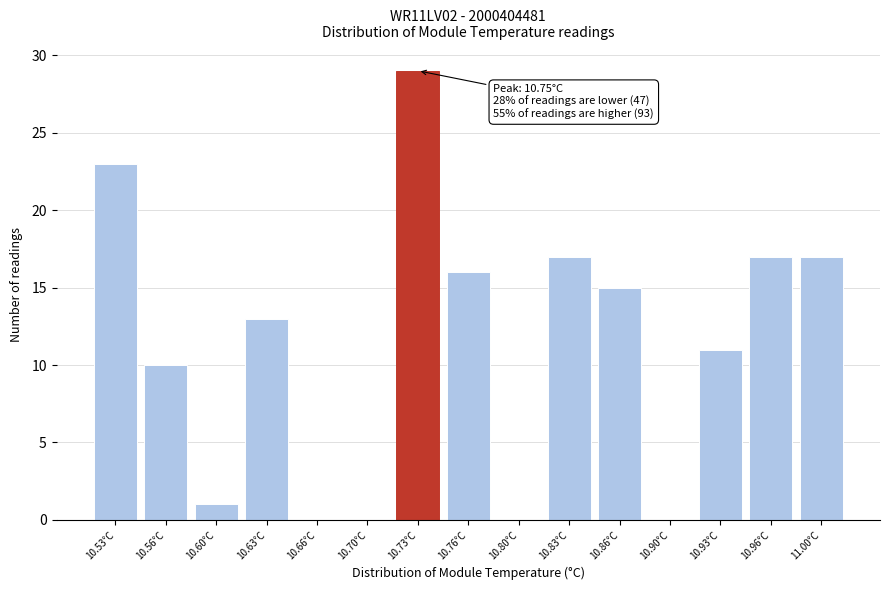

Reading left to right, transcribe all the data shown in this chart.

10.53°C=23	10.56°C=10	10.60°C=1	10.63°C=13	10.66°C=0	10.70°C=0	10.73°C=29	10.76°C=16	10.80°C=0	10.83°C=17	10.86°C=15	10.90°C=0	10.93°C=11	10.96°C=17	11.00°C=17